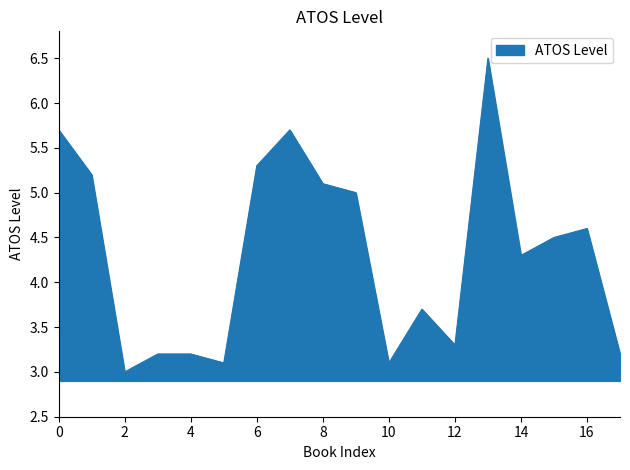

What is the difference between the maximum and second lowest values?

3.4